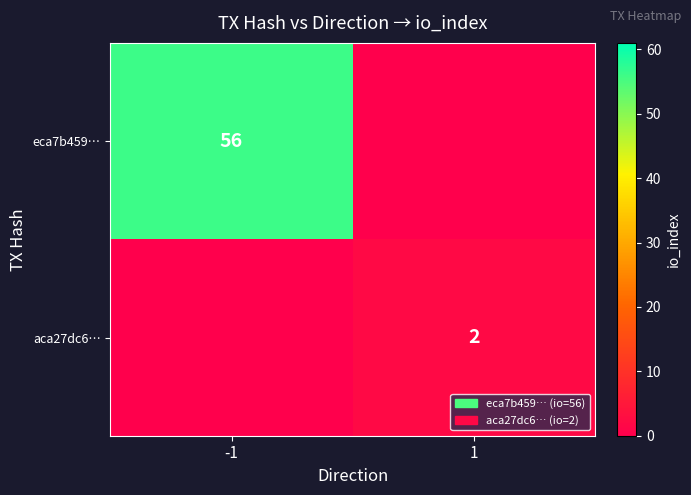

Is it true that aca27dc6… equals 2 at 1?

True